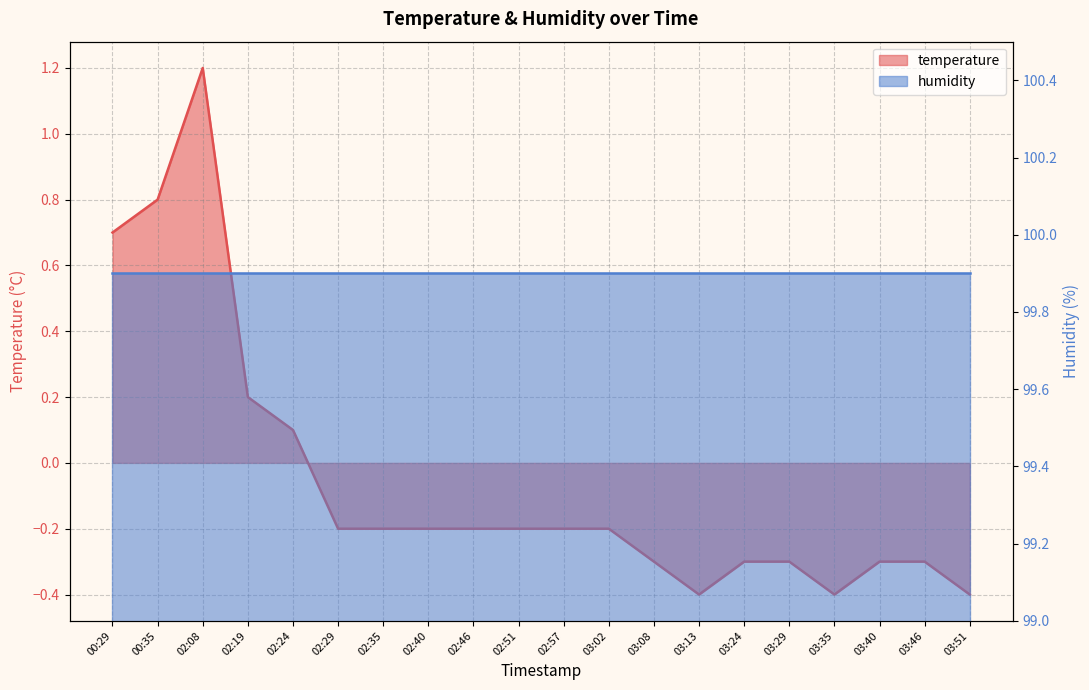

Read the value at 03:51.

-0.4